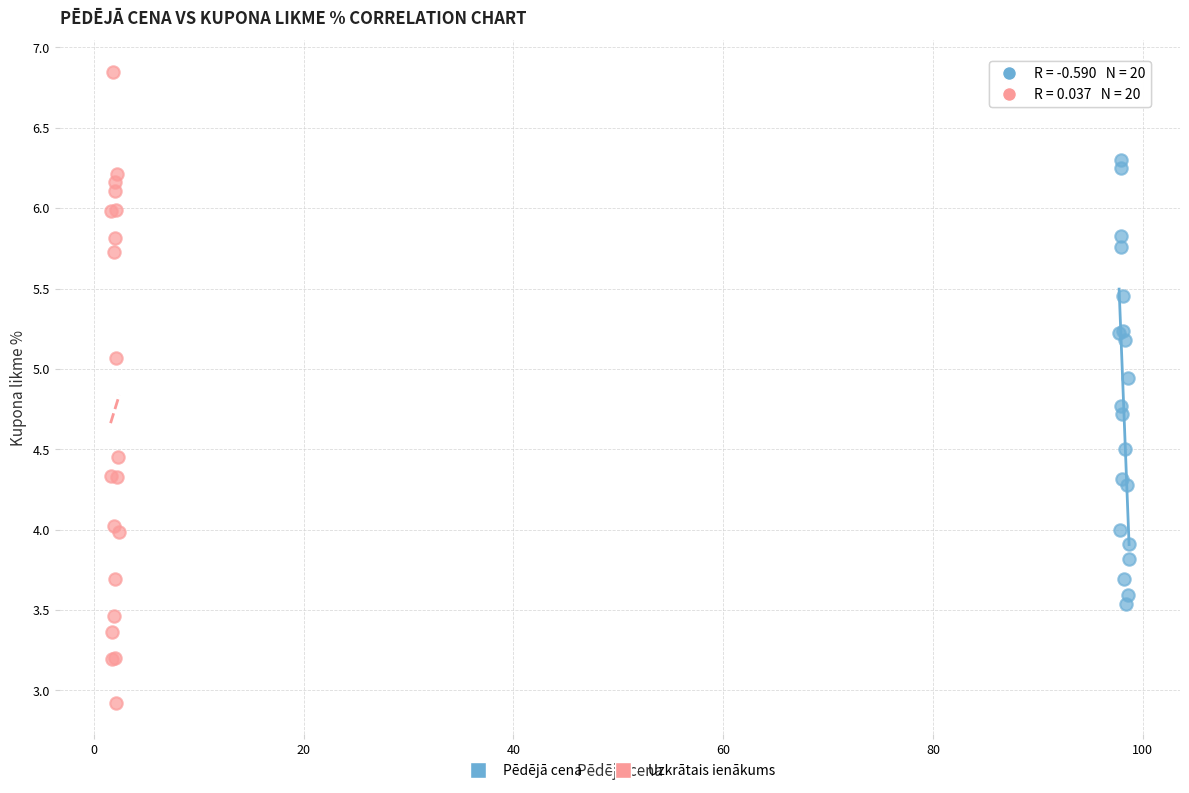

Which series contains the highest Y value?

Uzkrātais ienākums